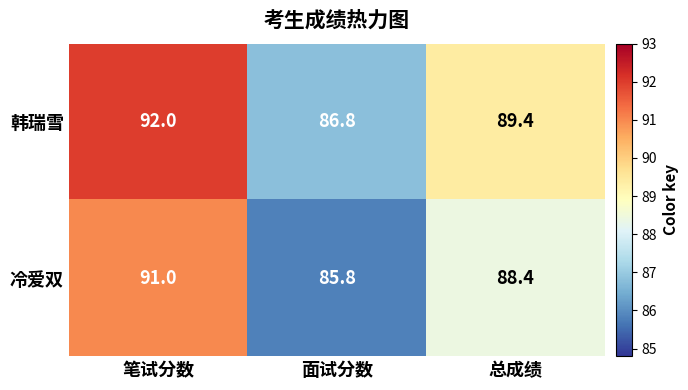

Reading left to right, transcribe all the data shown in this chart.

韩瑞雪: 92.0	86.8	89.4
冷爱双: 91.0	85.8	88.4